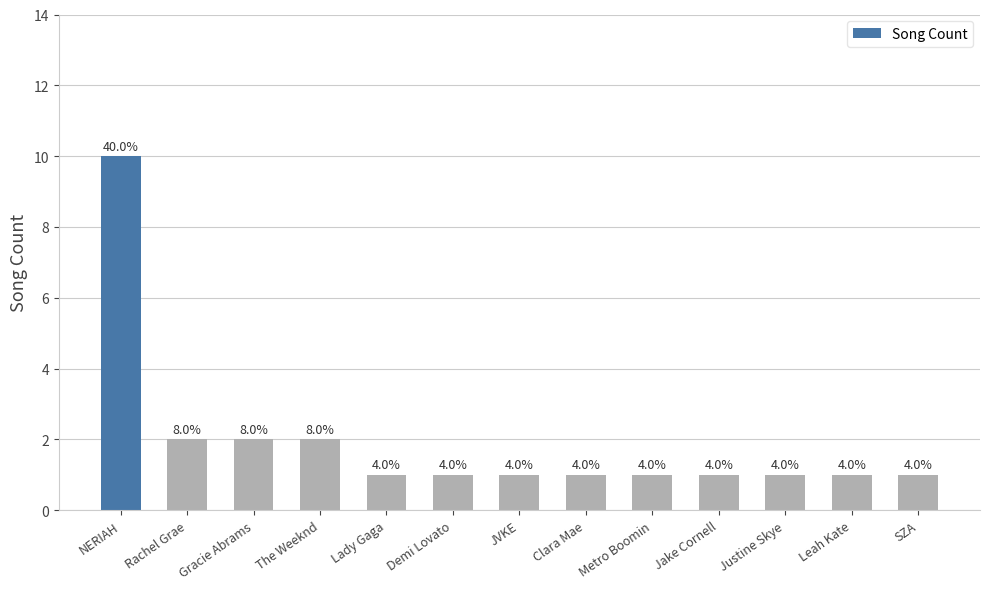

Reading right to left, list all the values displayed in this chart.

SZA=1	Leah Kate=1	Justine Skye=1	Jake Cornell=1	Metro Boomin=1	Clara Mae=1	JVKE=1	Demi Lovato=1	Lady Gaga=1	The Weeknd=2	Gracie Abrams=2	Rachel Grae=2	NERIAH=10